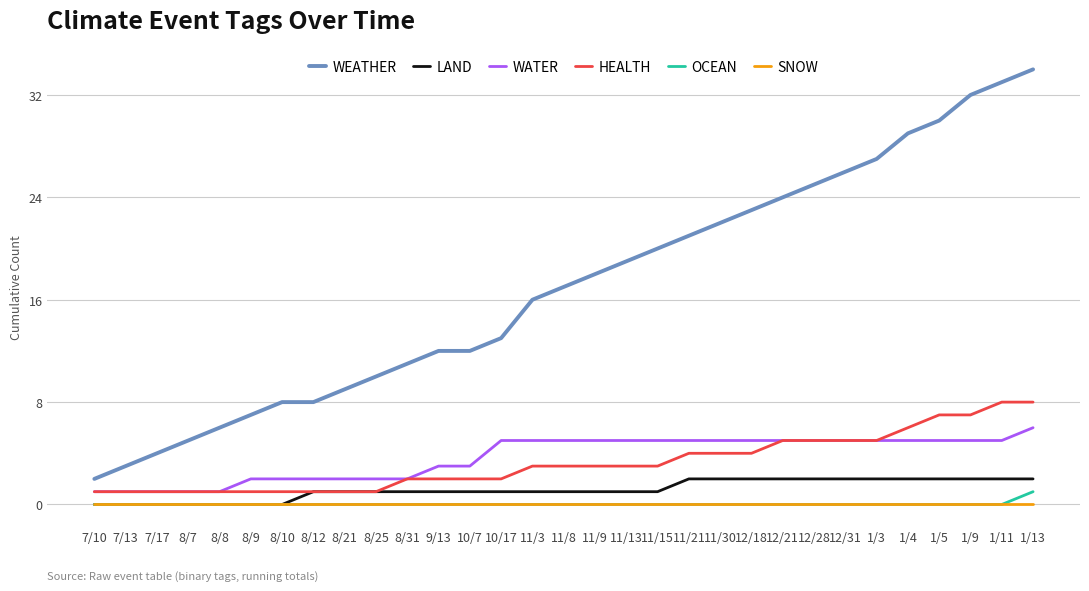

True or false: OCEAN has a value of 0 at 8/12.

True